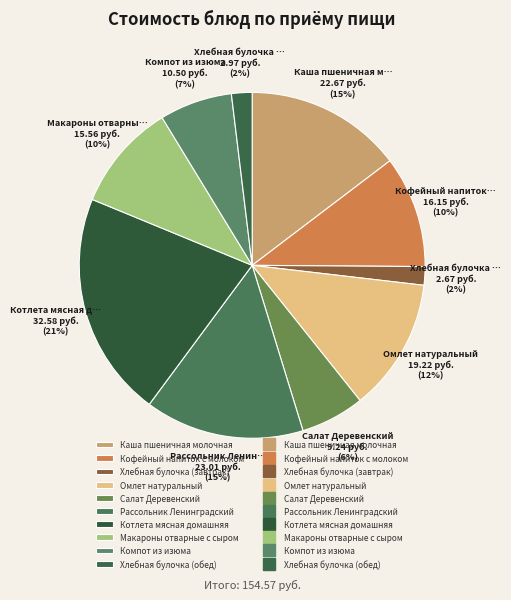

What is the largest slice in the pie chart?

Котлета мясная домашняя